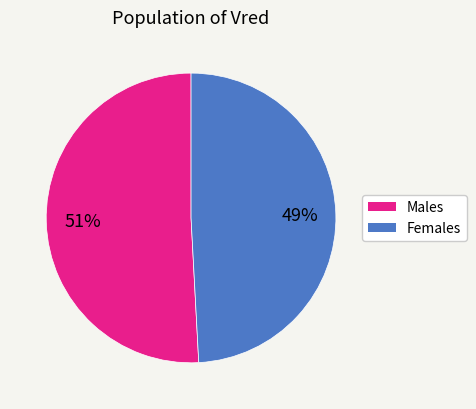

To the nearest percent, what is the difference between the largest and smallest slice percentages?

2%